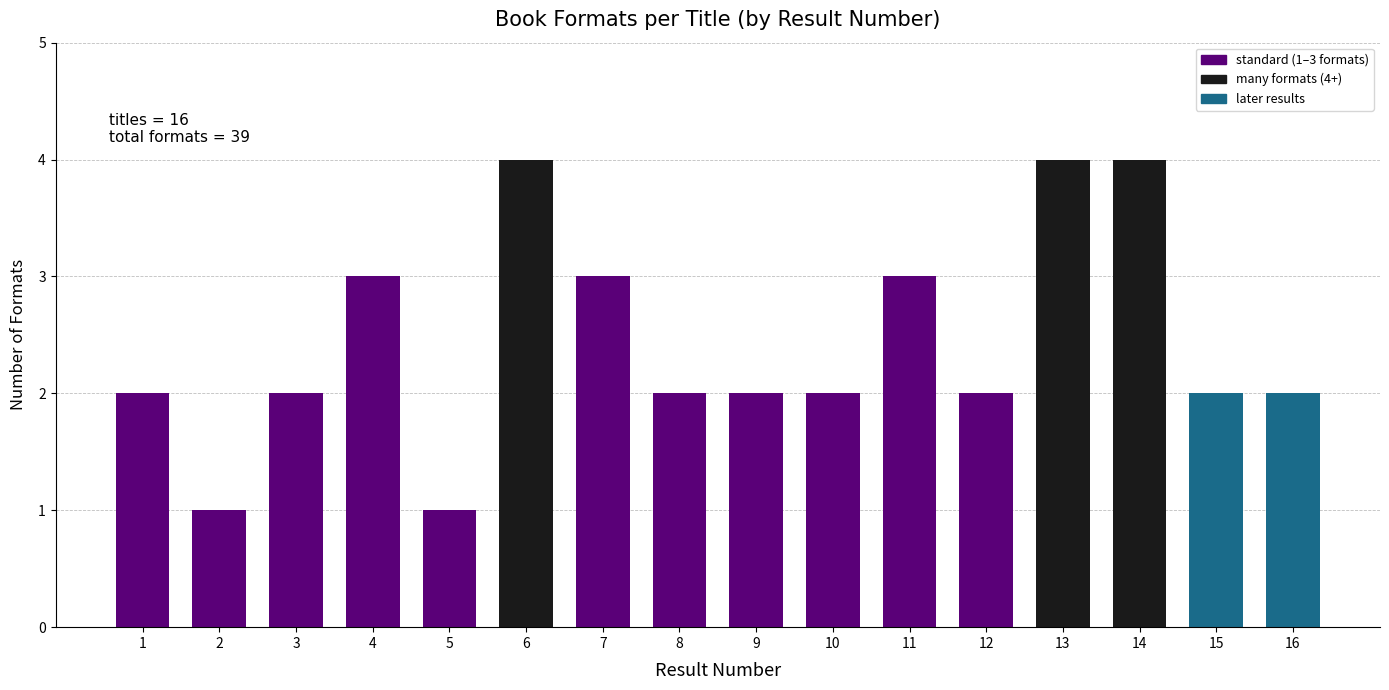

Reading right to left, what are all the values shown in this chart?

16=2	15=2	14=4	13=4	12=2	11=3	10=2	9=2	8=2	7=3	6=4	5=1	4=3	3=2	2=1	1=2